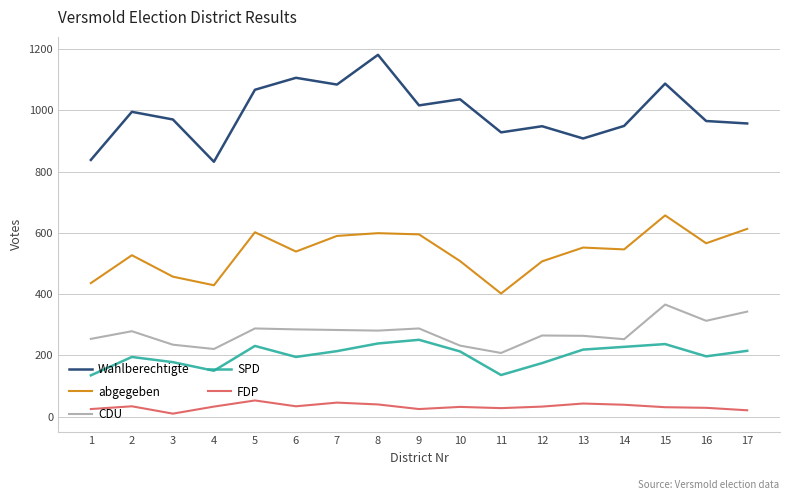

Which series has the largest total across all categories?

Wahlberechtigte